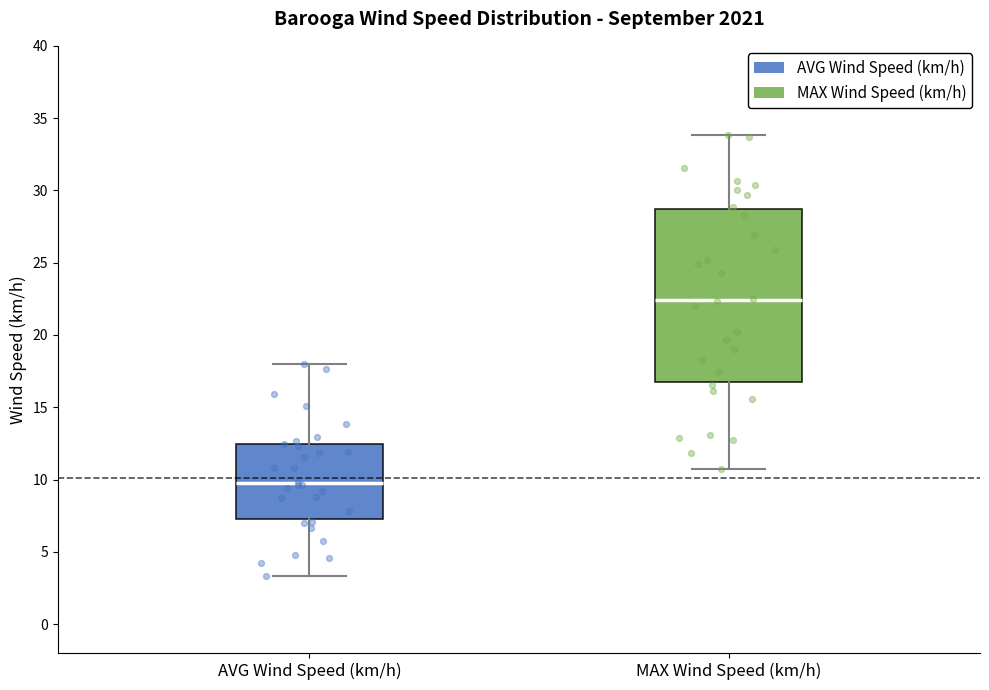

Which box has the highest median line?

MAX Wind Speed (km/h)